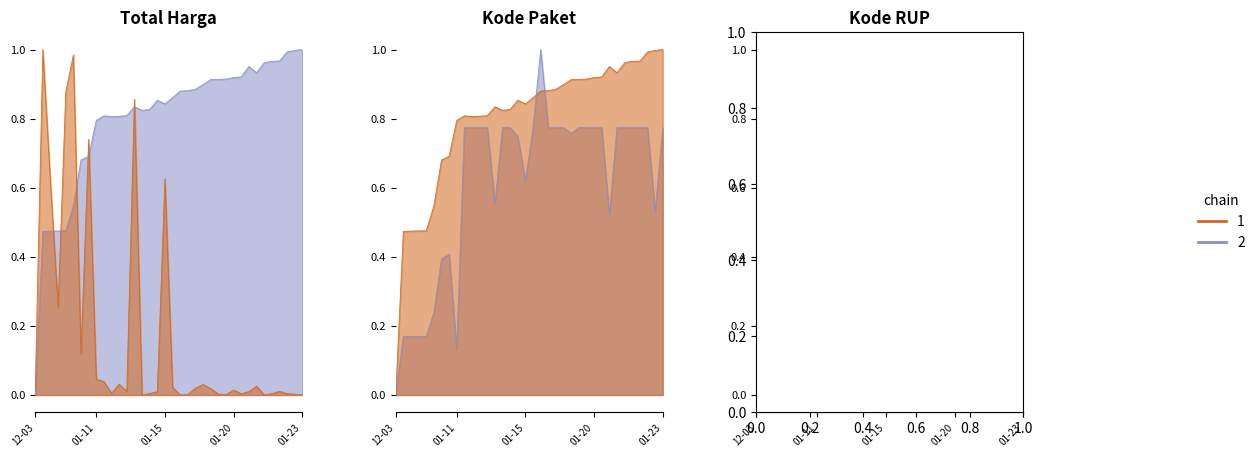

What is the difference between the maximum and second lowest values in the Kode Paket series?

0.5